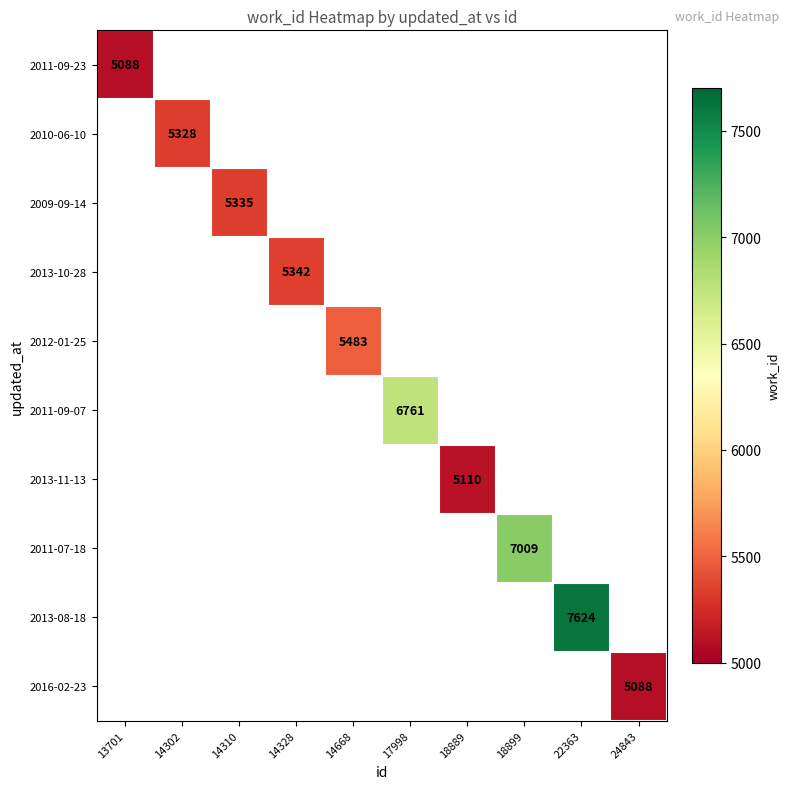

The 2013-08-18 series shows 3023 at 22363. True or false?

False